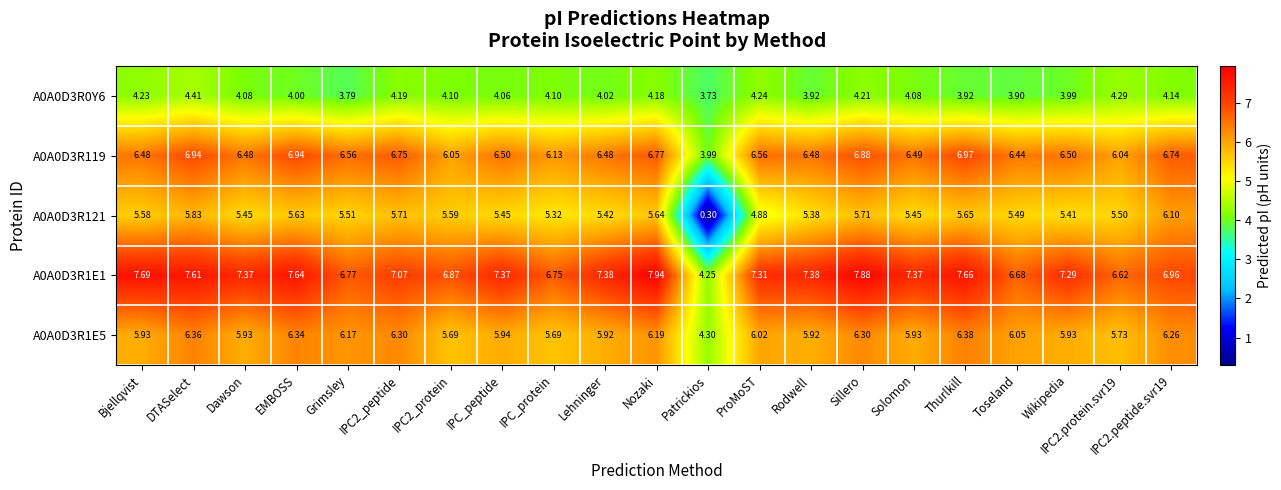

Which series has the largest total across all categories?

A0A0D3R1E1